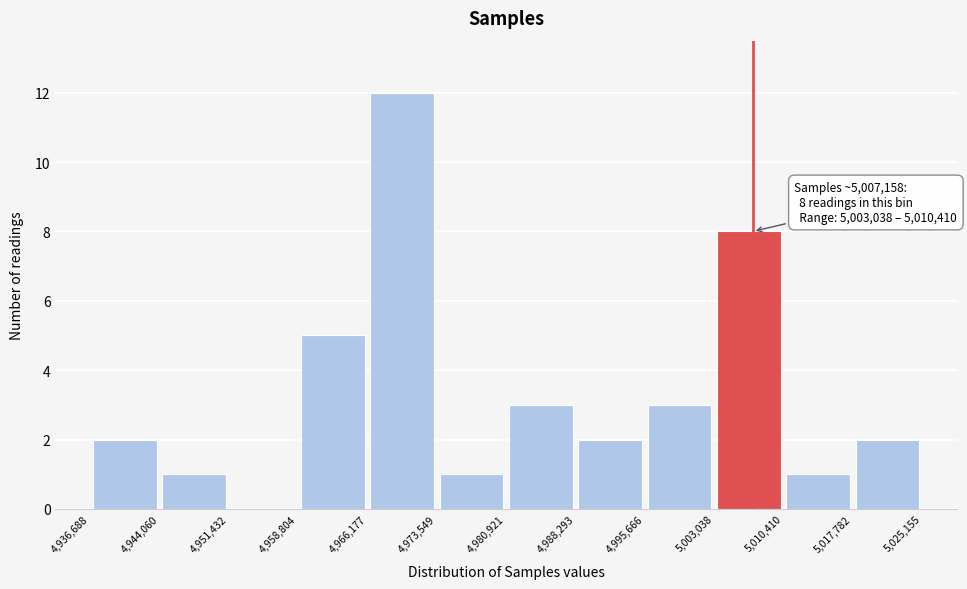

Which range on the x-axis has the tallest bar?

4,966,177 to 4,973,549